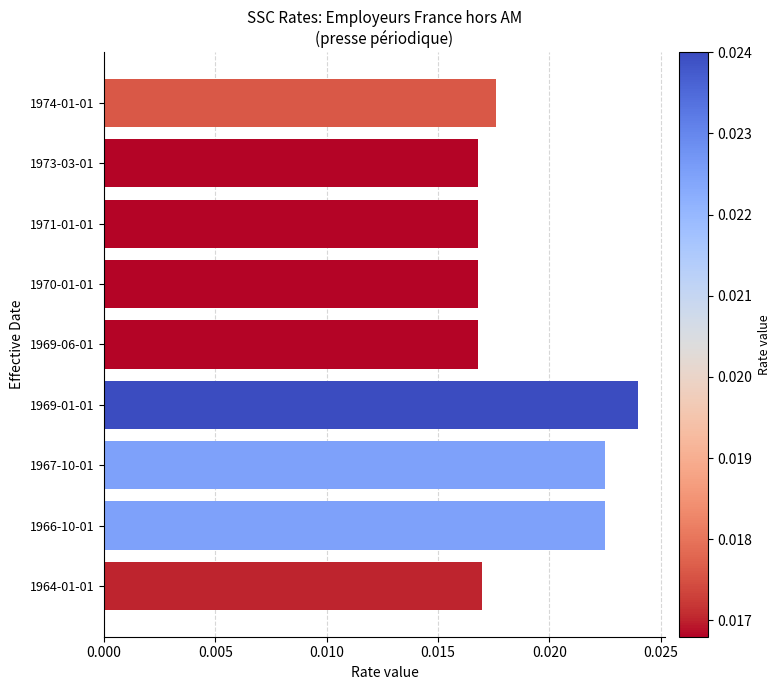

Which label corresponds to the largest value in the chart?

1969-01-01